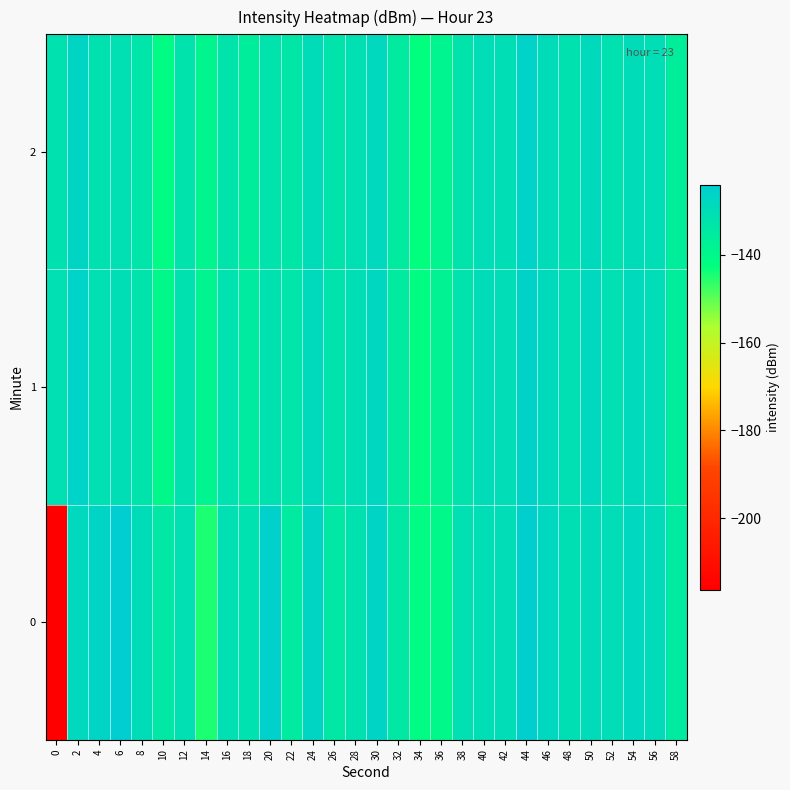

Count the number of data series in this chart.

3